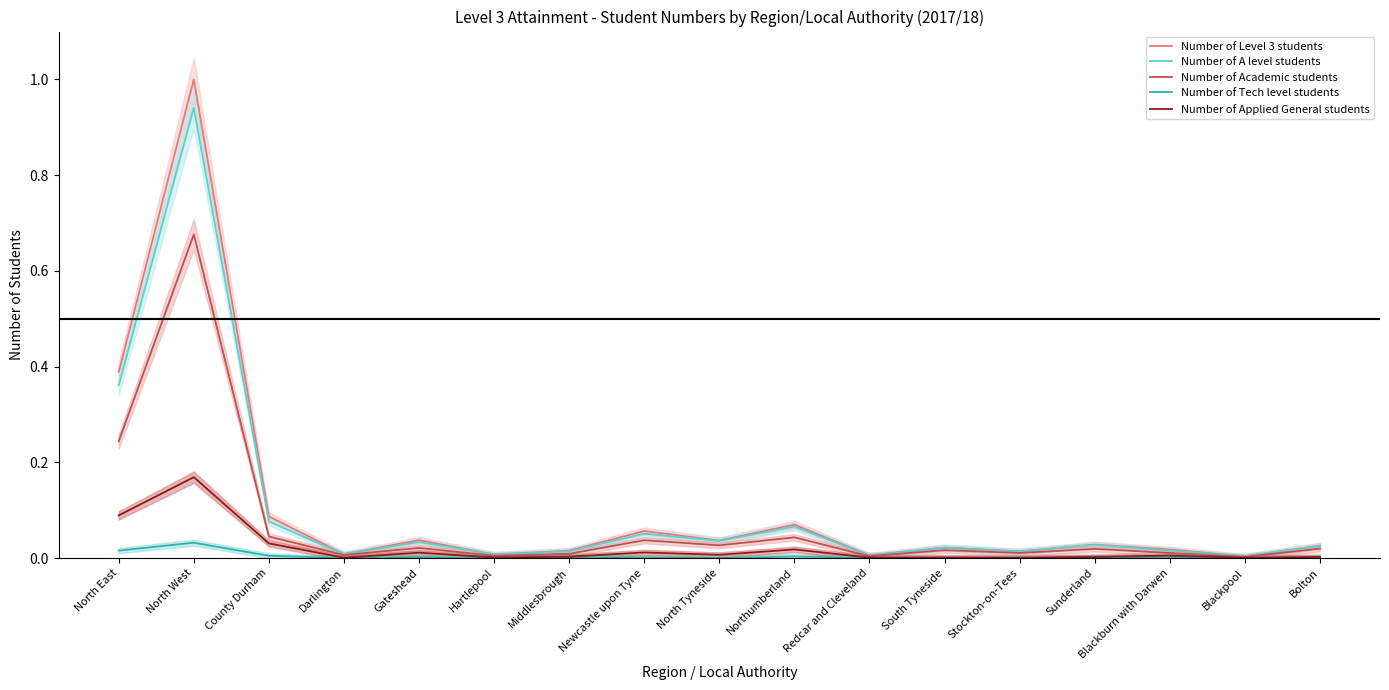

Rank the categories by Number of A level students value from highest to lowest.

North West, North East, County Durham, Northumberland, Newcastle upon Tyne, North Tyneside, Gateshead, Sunderland, Bolton, South Tyneside, Blackburn with Darwen, Middlesbrough, Stockton-on-Tees, Darlington, Hartlepool, Redcar and Cleveland, Blackpool